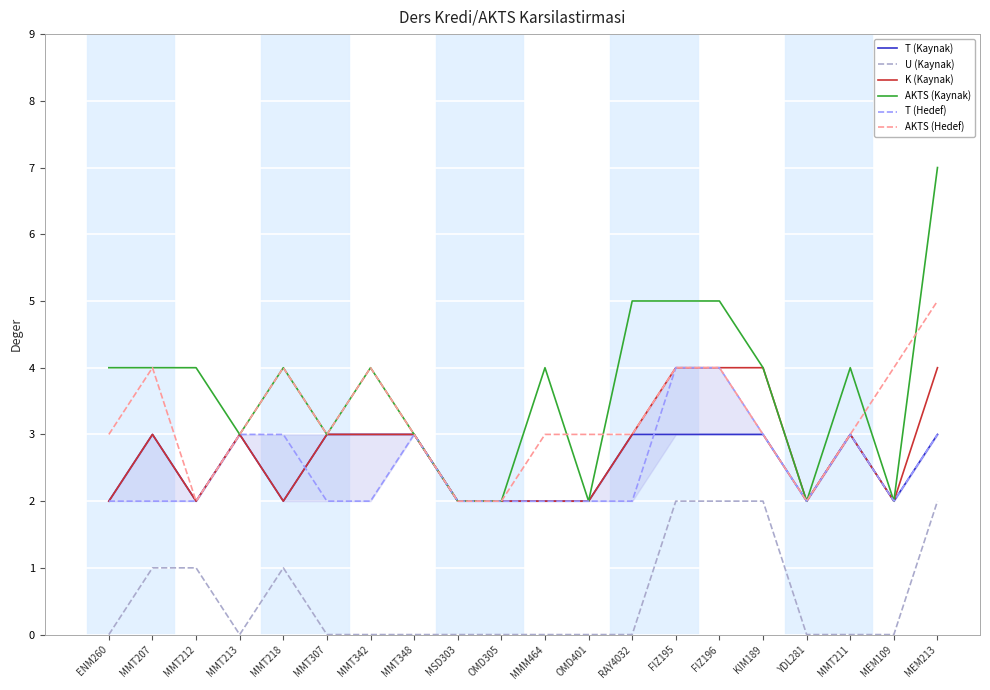

At which category is the sum across all series the highest?

MEM213